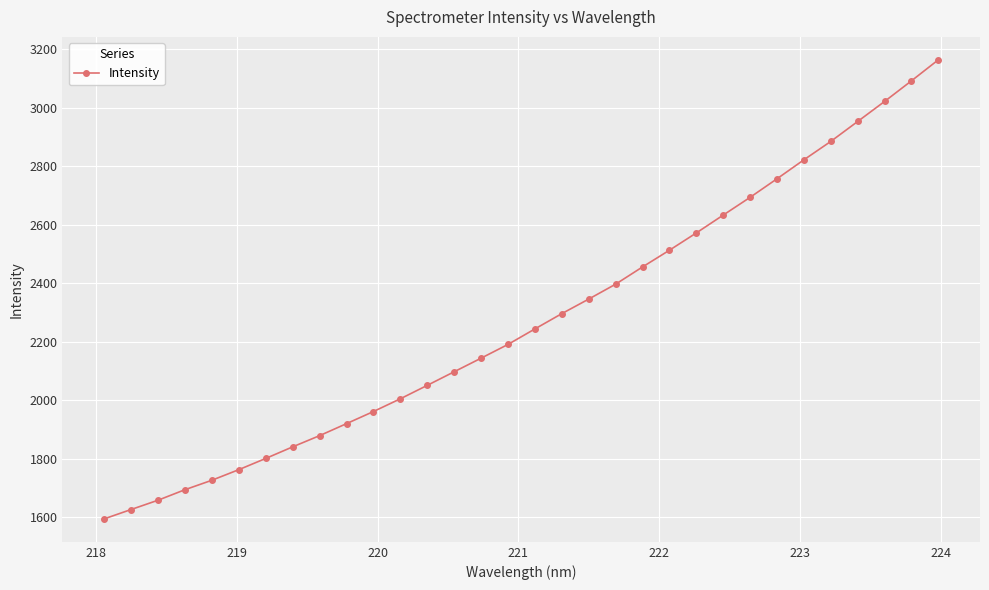

How many lines are shown in the chart?

1